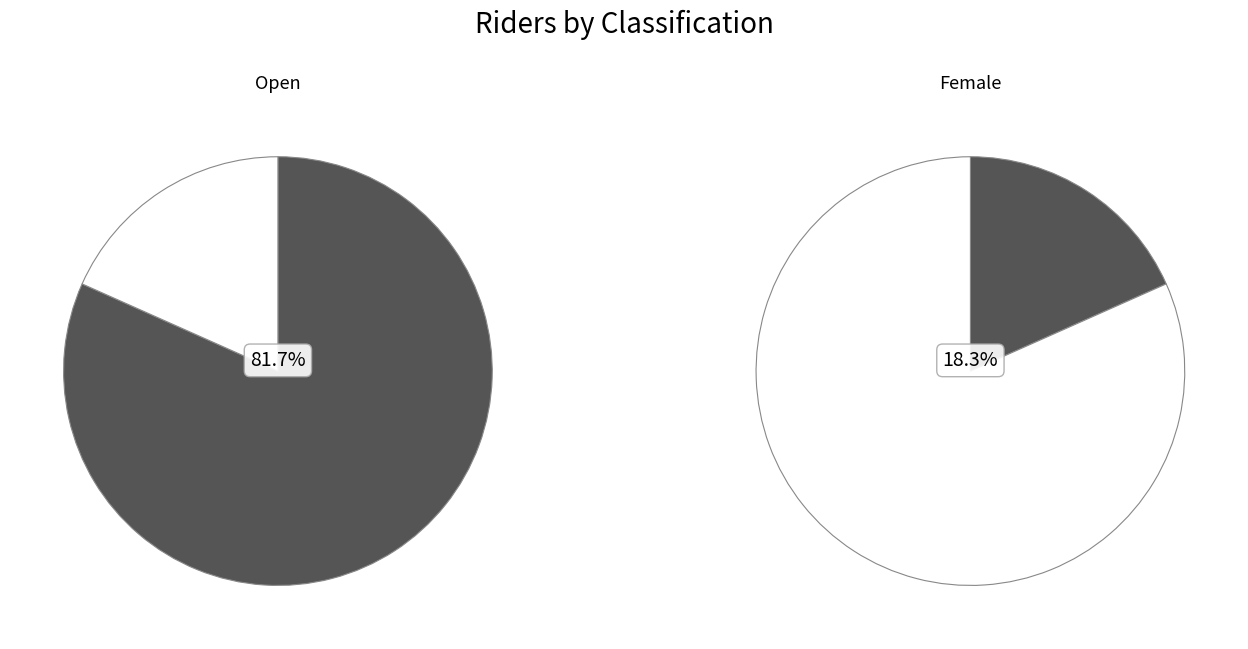

To the nearest percent, what is the difference between the largest and smallest slice percentages?

63%